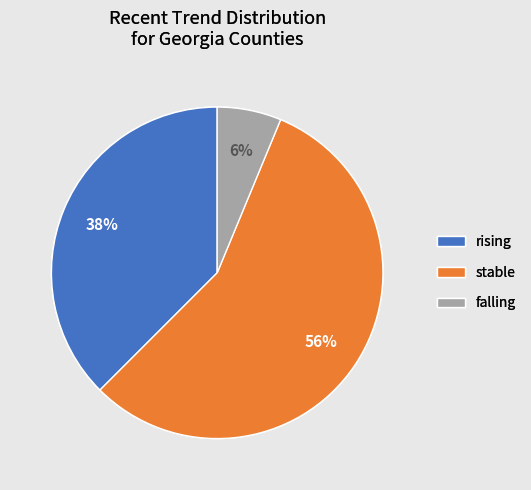

Between falling and stable, which is larger?

stable